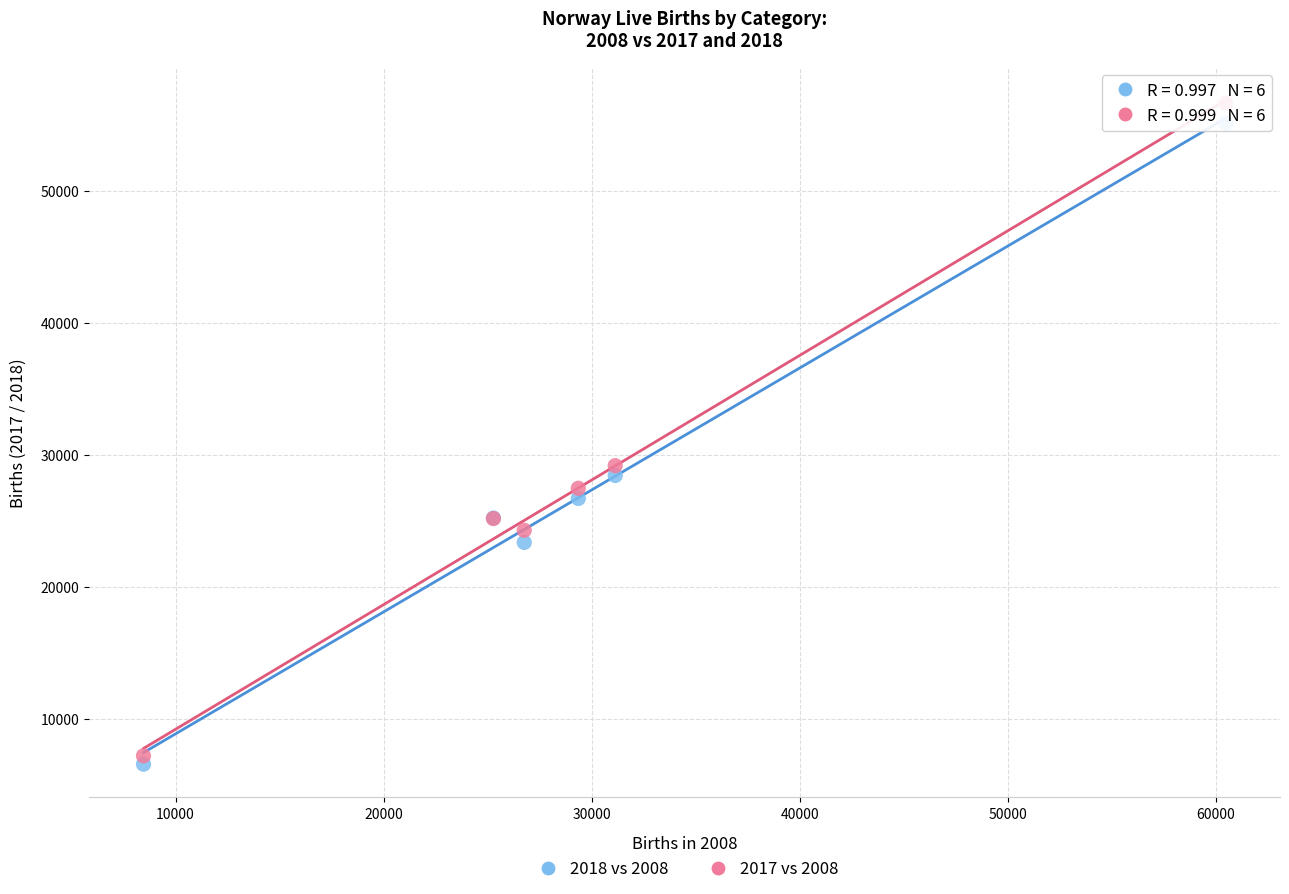

Which series reaches the minimum Y coordinate?

2018 vs 2008